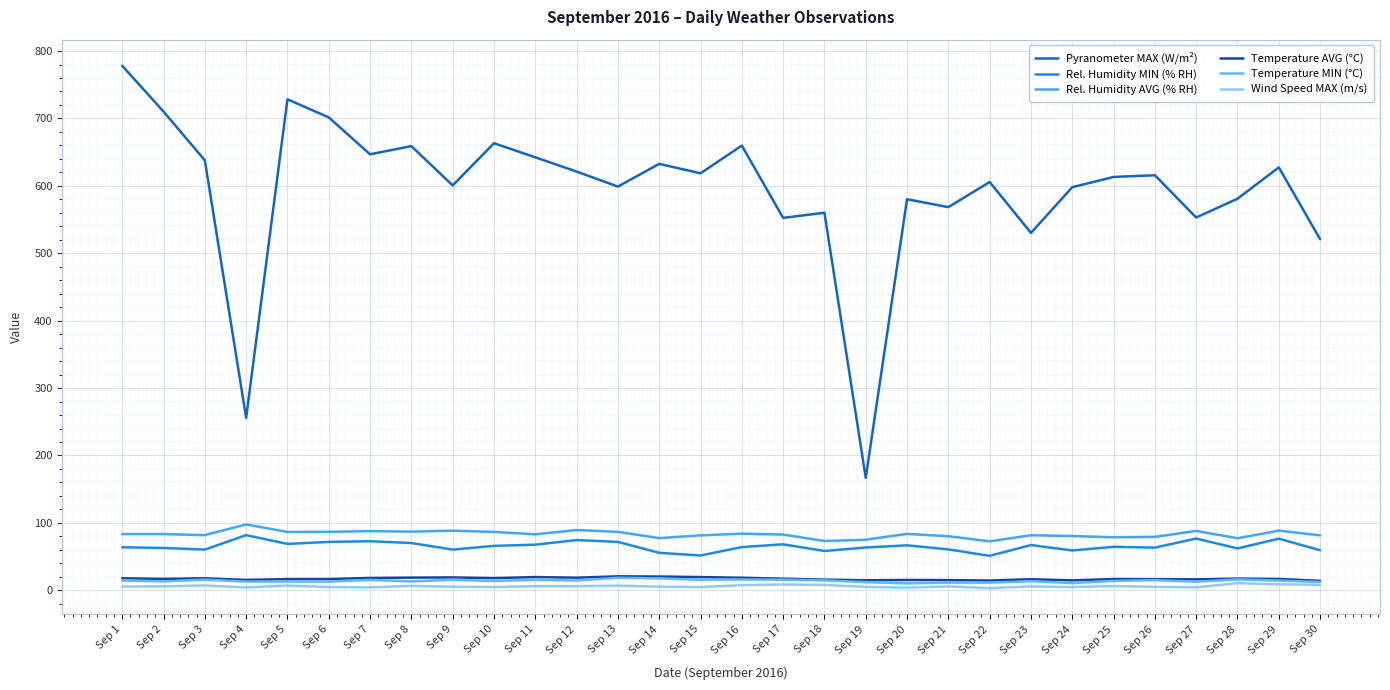

Is this an area chart (filled region under the line)?

No